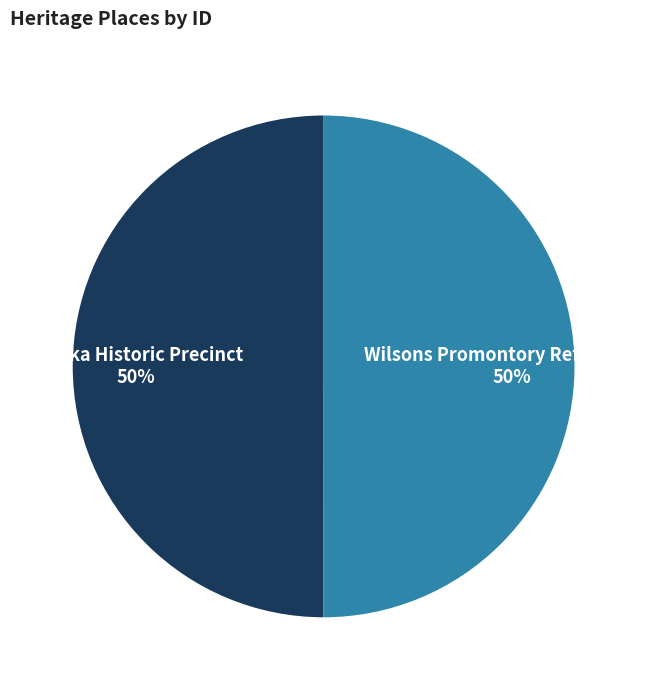

Count the number of slices in the pie.

2